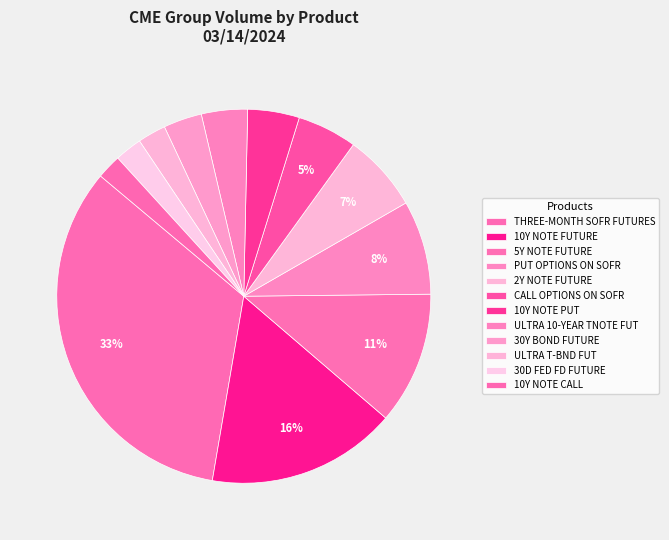

What is the smallest slice in the pie chart?

10Y NOTE CALL